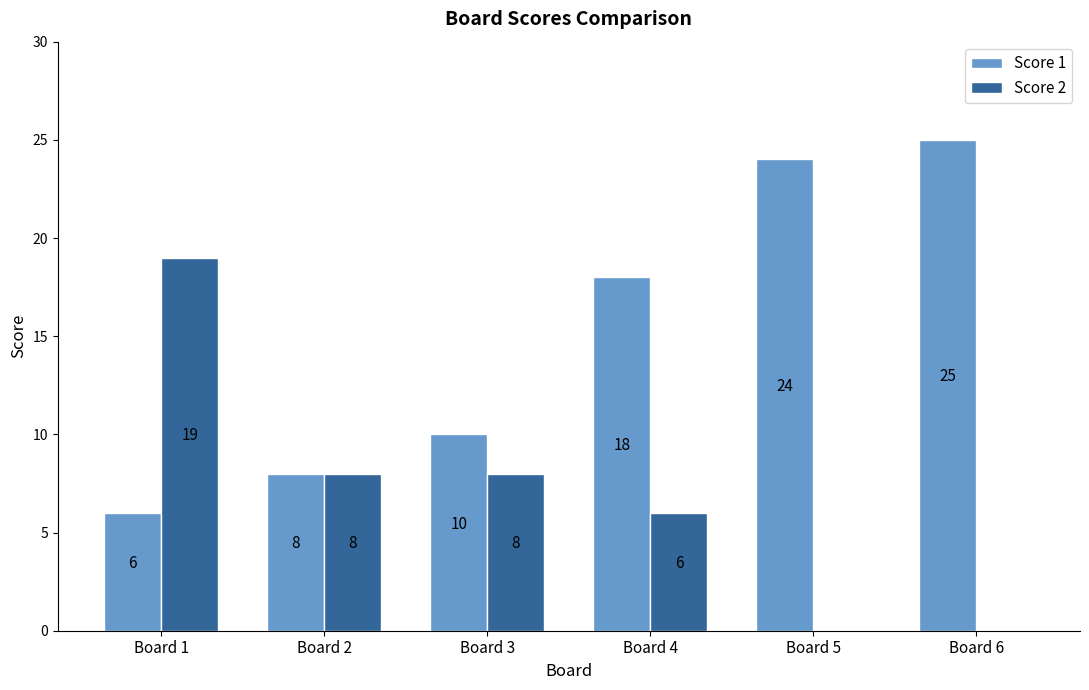

Is the value of Score 2 at Board 3 greater than the value of Score 1 at Board 5?

No